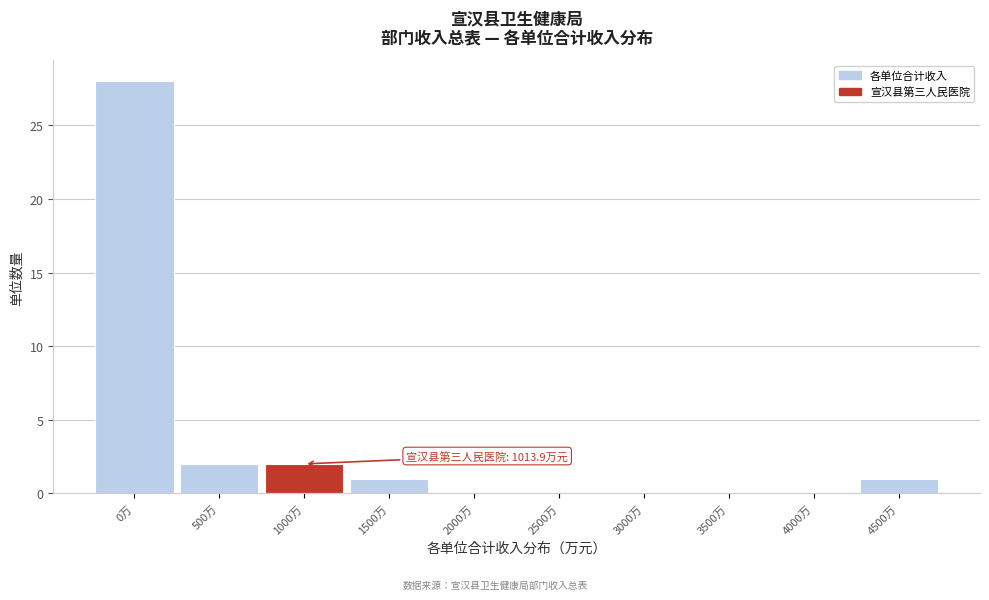

Reading right to left, extract all data points from this chart.

4500万=1	4000万=0	3500万=0	3000万=0	2500万=0	2000万=0	1500万=1	1000万=2	500万=2	0万=28